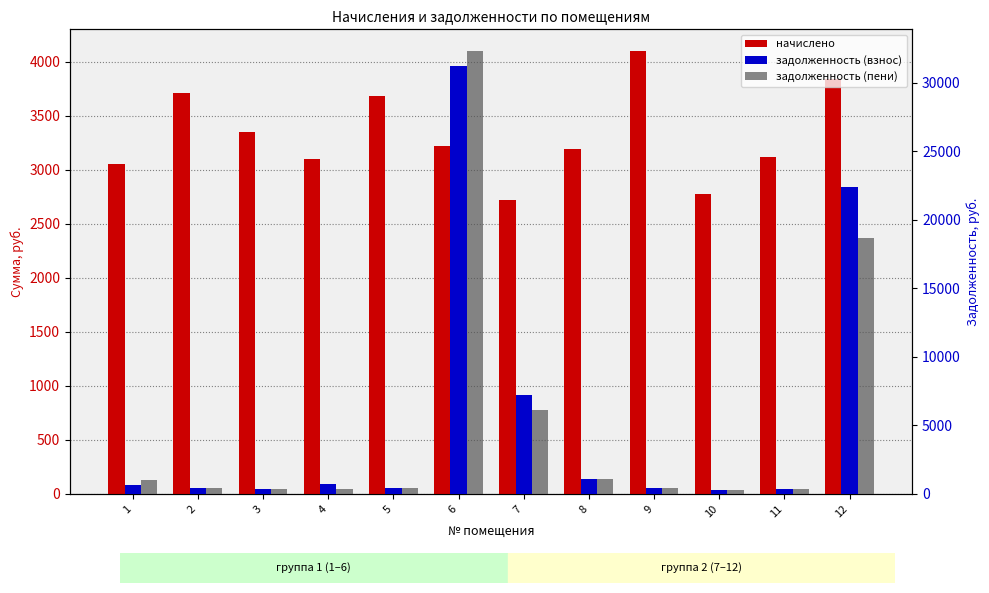

Which category has the lowest value in the начислено series?

7